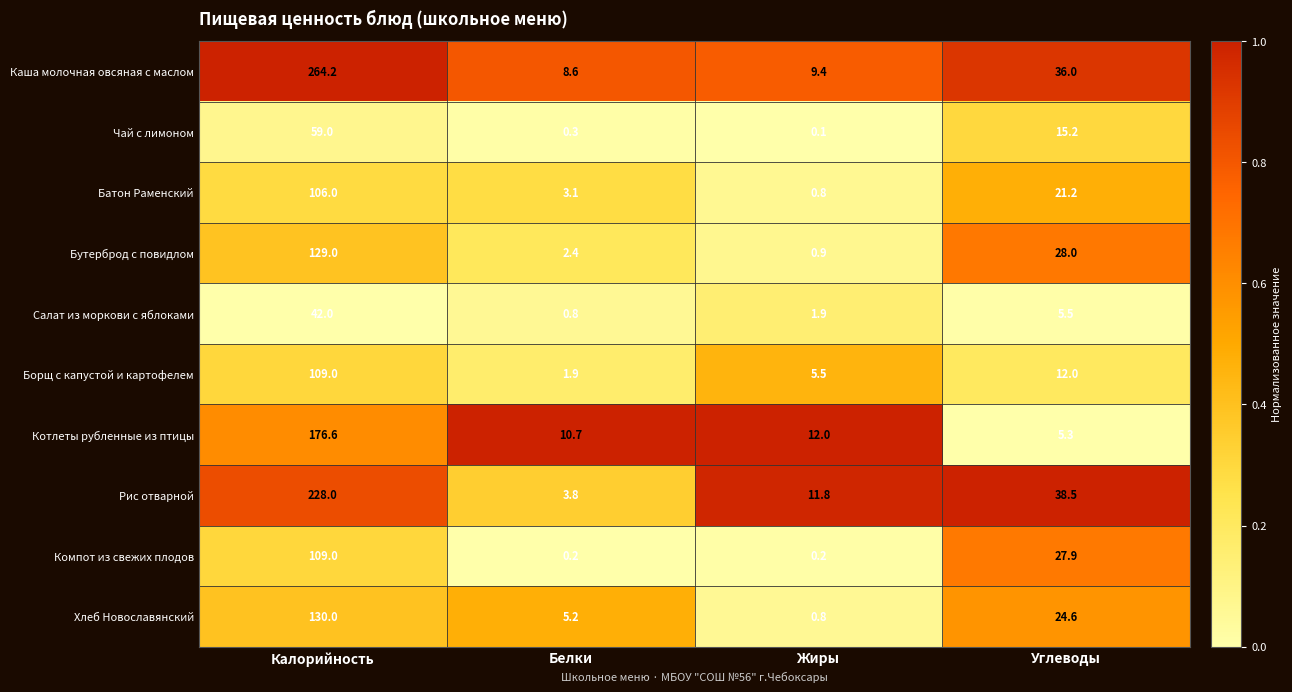

True or false: Котлеты рубленные из птицы has a value of 10.7 at Белки.

True